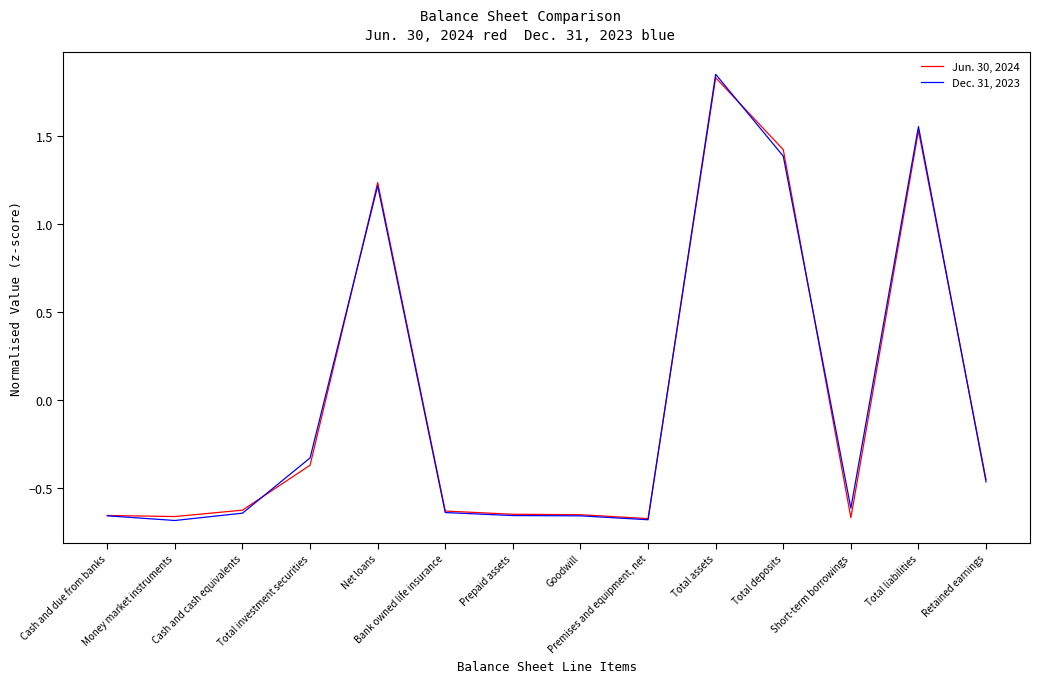

At which label does Jun. 30, 2024 first exceed 0?

Net loans